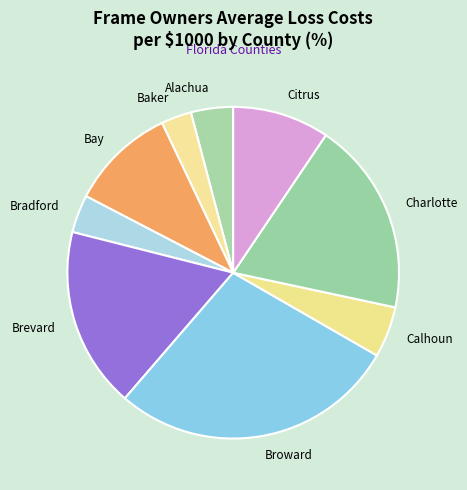

Does Brevard account for over 50% of the chart?

No